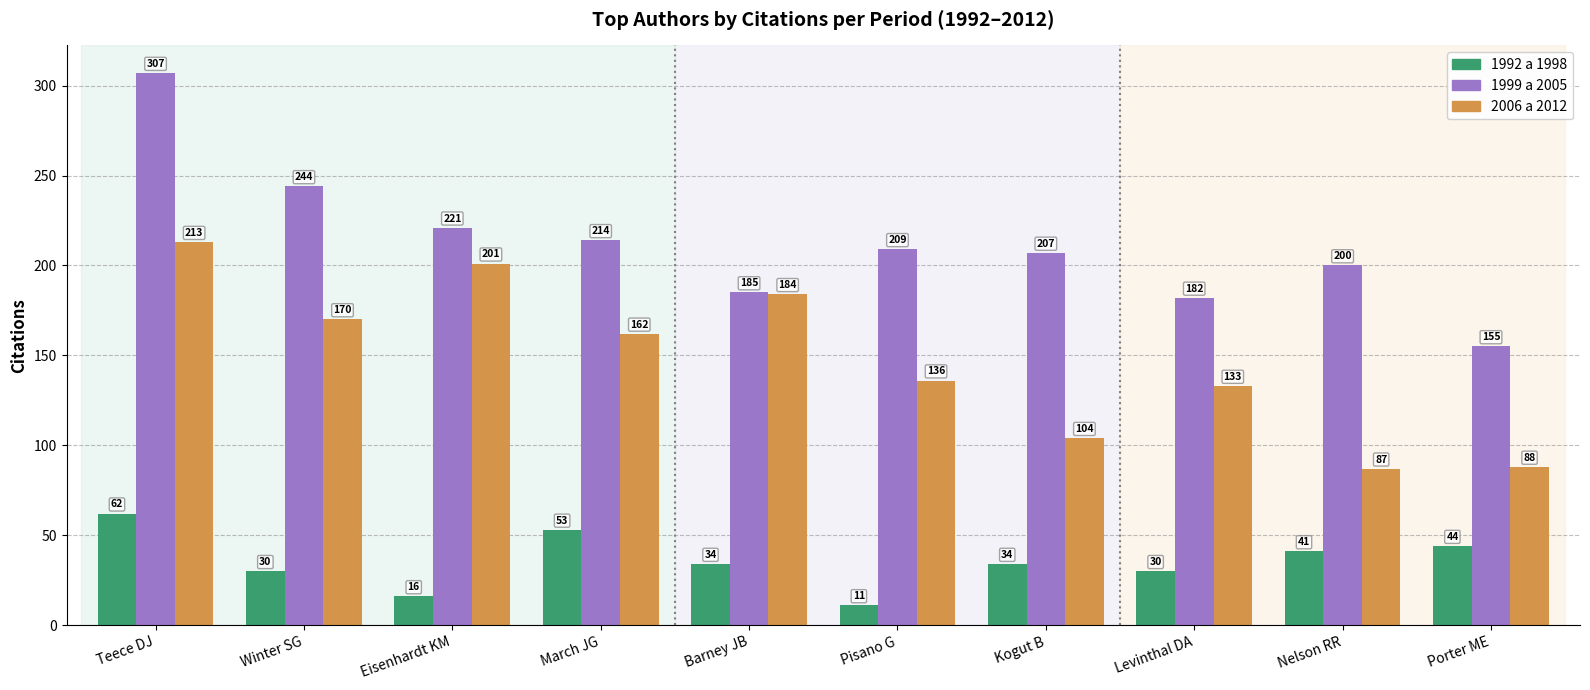

Reading left to right, list all the values displayed in this chart.

1992 a 1998: 62	30	16	53	34	11	34	30	41	44
1999 a 2005: 307	244	221	214	185	209	207	182	200	155
2006 a 2012: 213	170	201	162	184	136	104	133	87	88